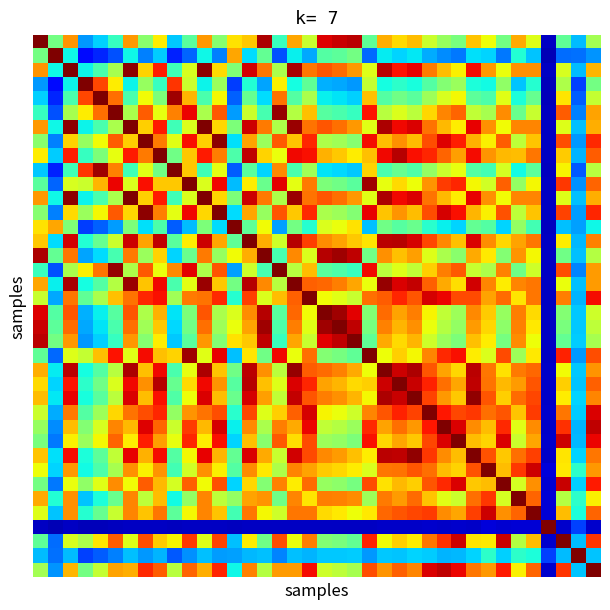

Count the number of data series in this chart.

38